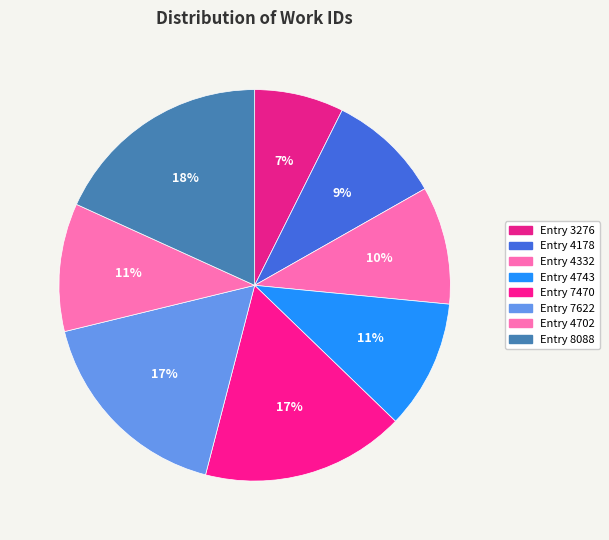

Which slice is the smallest?

Entry 3276